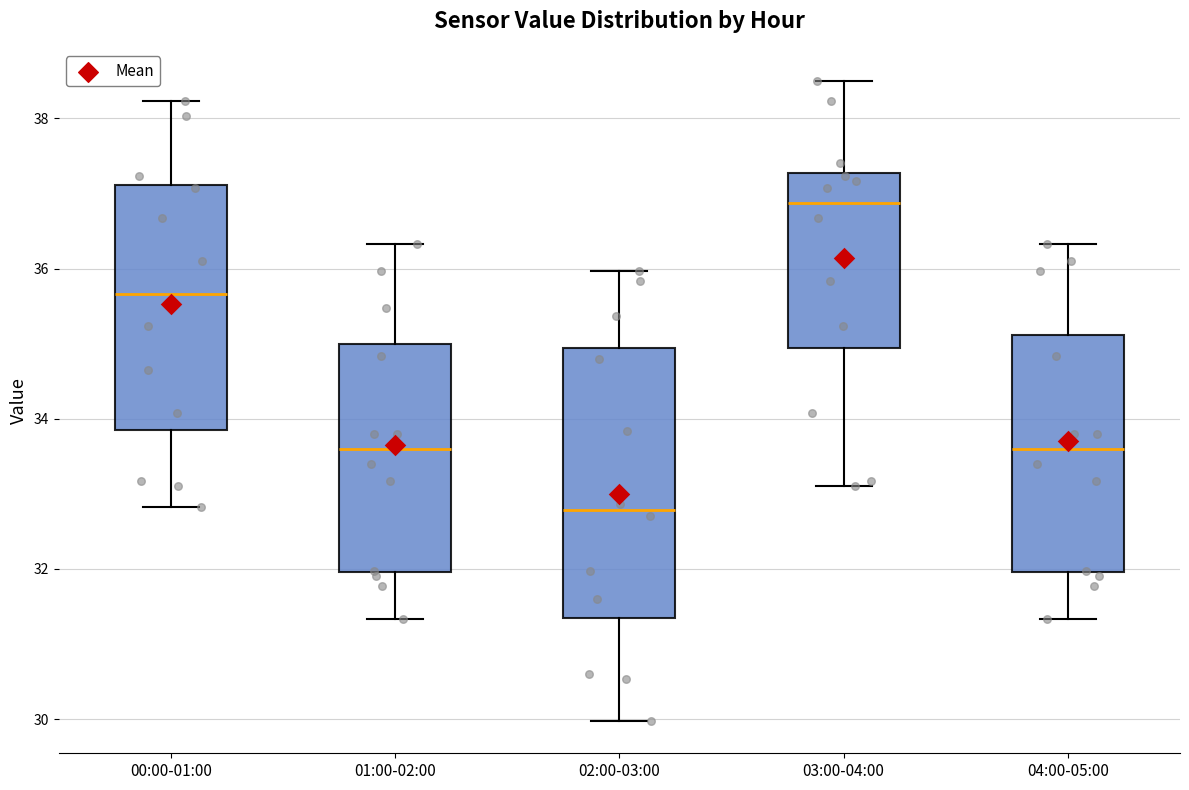

Which box's median line is the lowest?

02:00-03:00